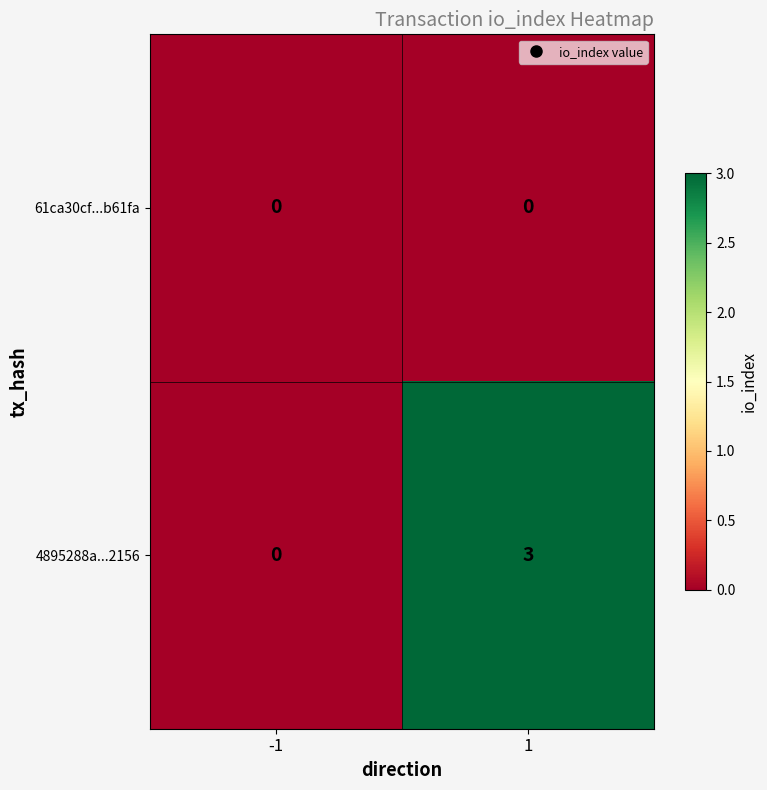

Which series has the largest range (max minus min)?

4895288a...2156